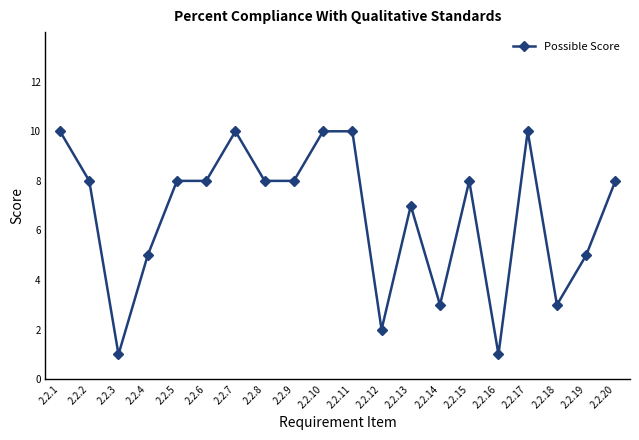

What is the difference between the maximum and second lowest values?

9